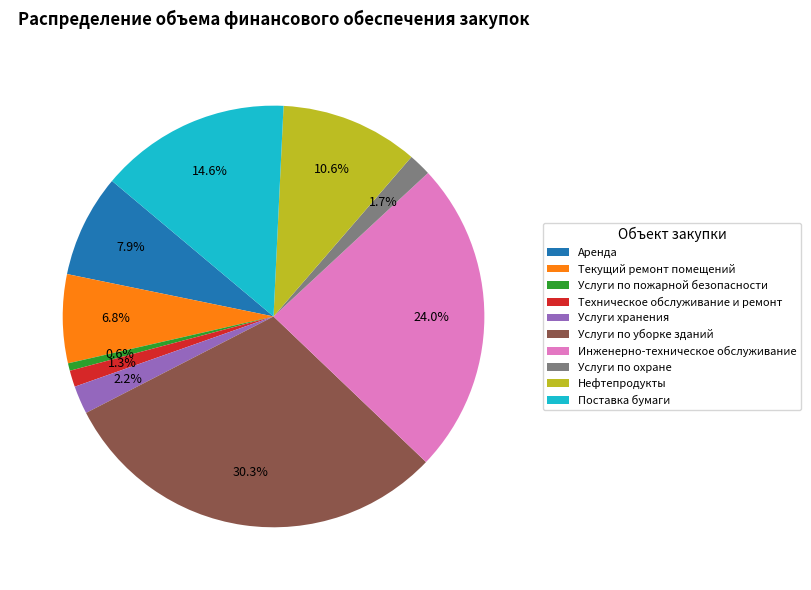

Do Инженерно-техническое обслуживание and Услуги по уборке зданий together represent more than half of the pie?

Yes